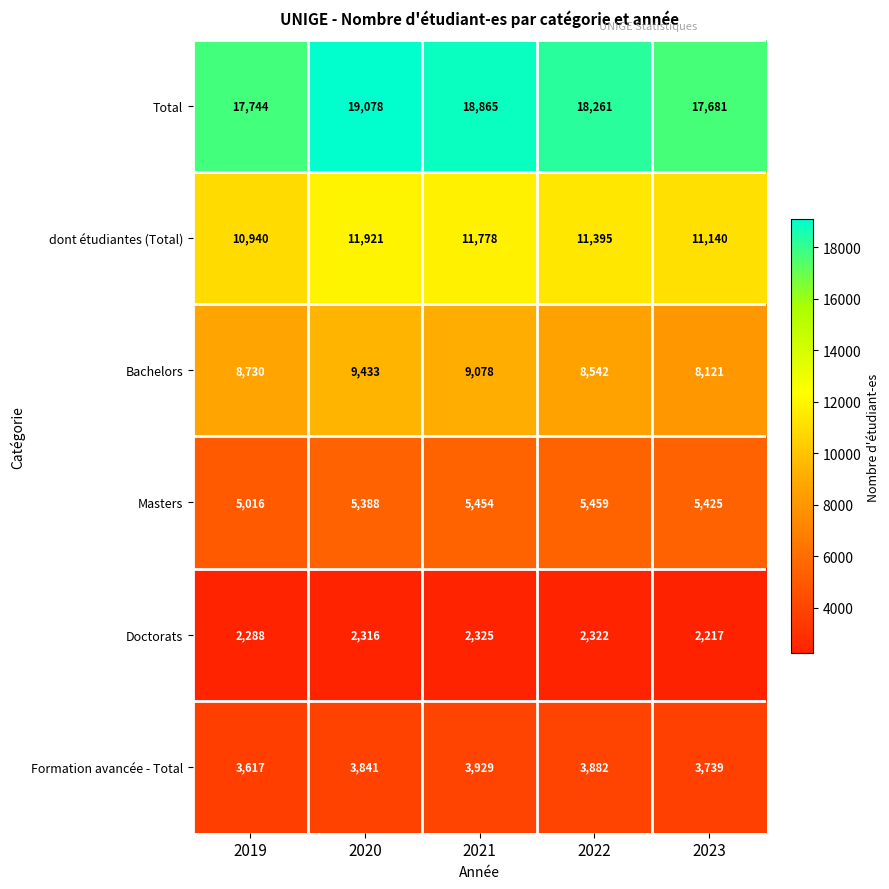

What is the difference between the maximum and minimum values in the Total series?

1397